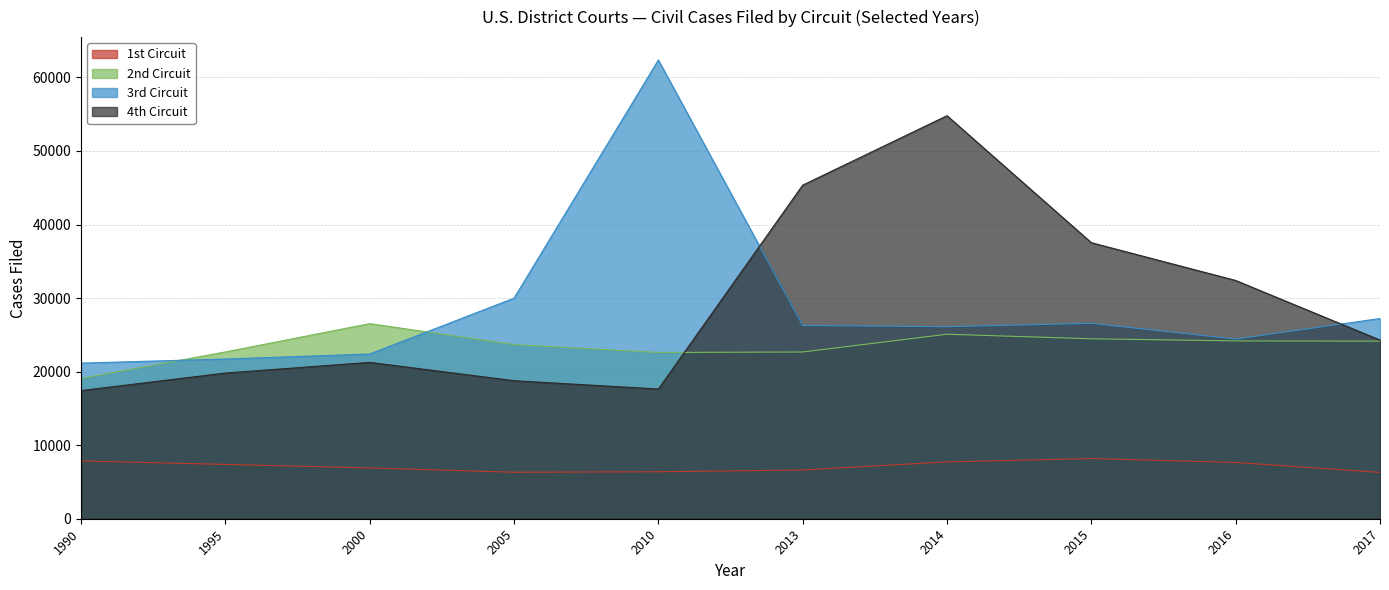

The 4th Circuit series shows 24291 at 2017. True or false?

True